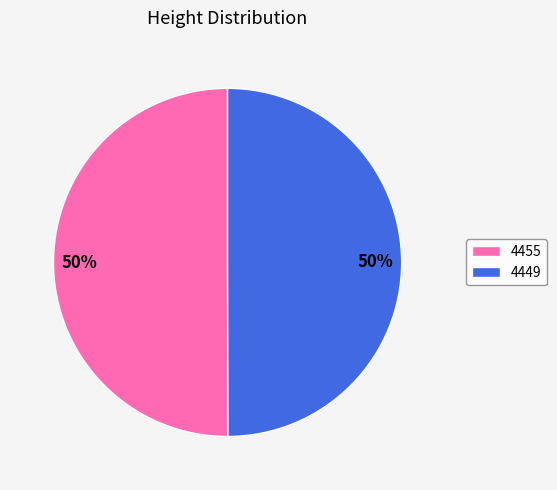

How many slices are in this pie chart?

2